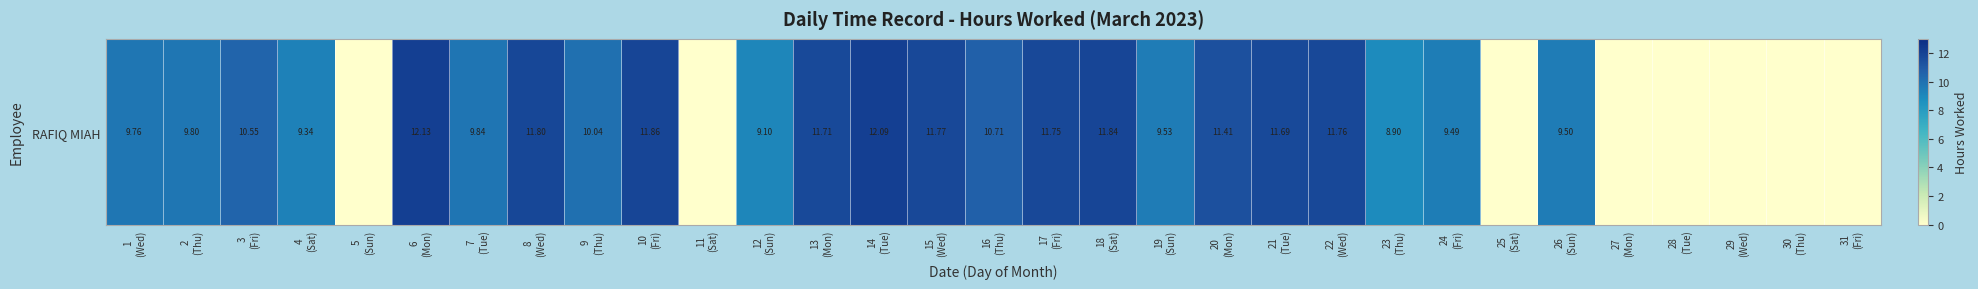

True or false: the data shows 3.5 at 18
(Sat).

False